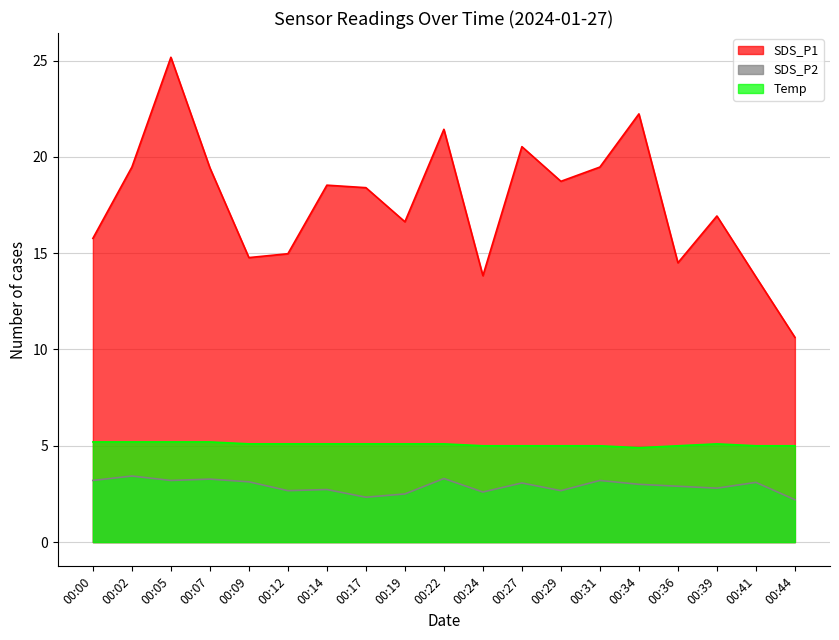

Where does the Temp series first go above 5?

00:00